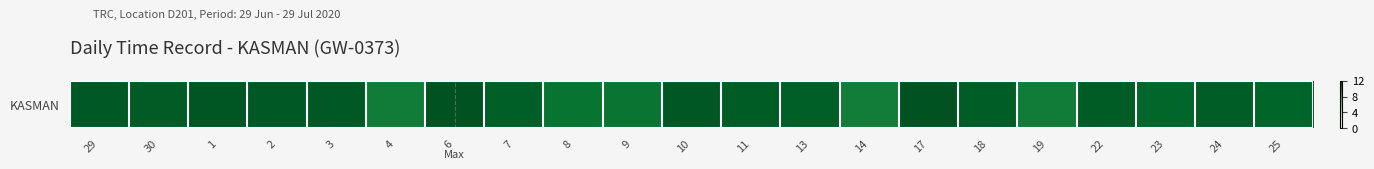

The value at 24 is 15.6. True or false?

False